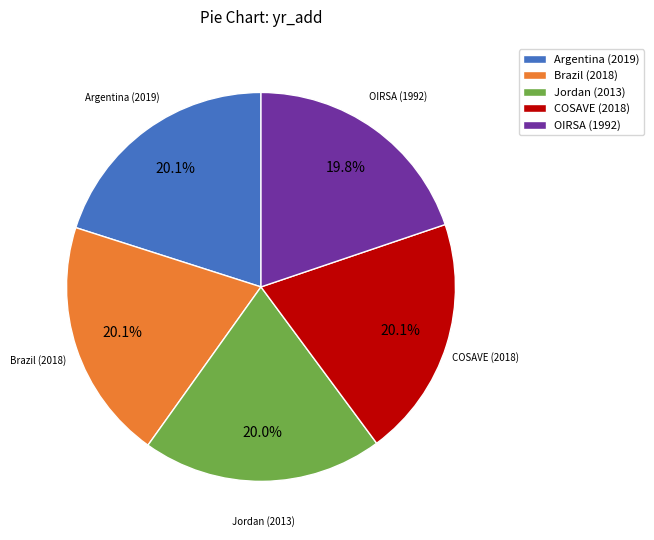

To the nearest percent, what is the average slice percentage?

20%